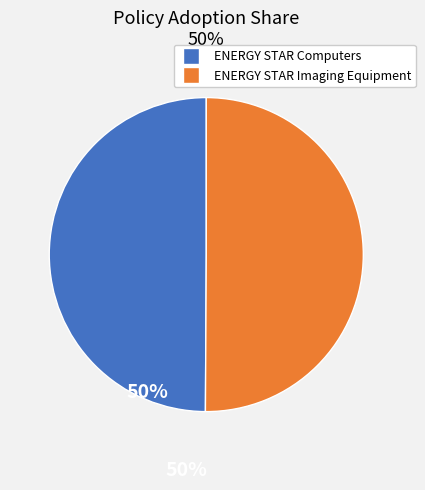

Combined, do ENERGY STAR Computers and ENERGY STAR Imaging Equipment account for over 50%?

Yes